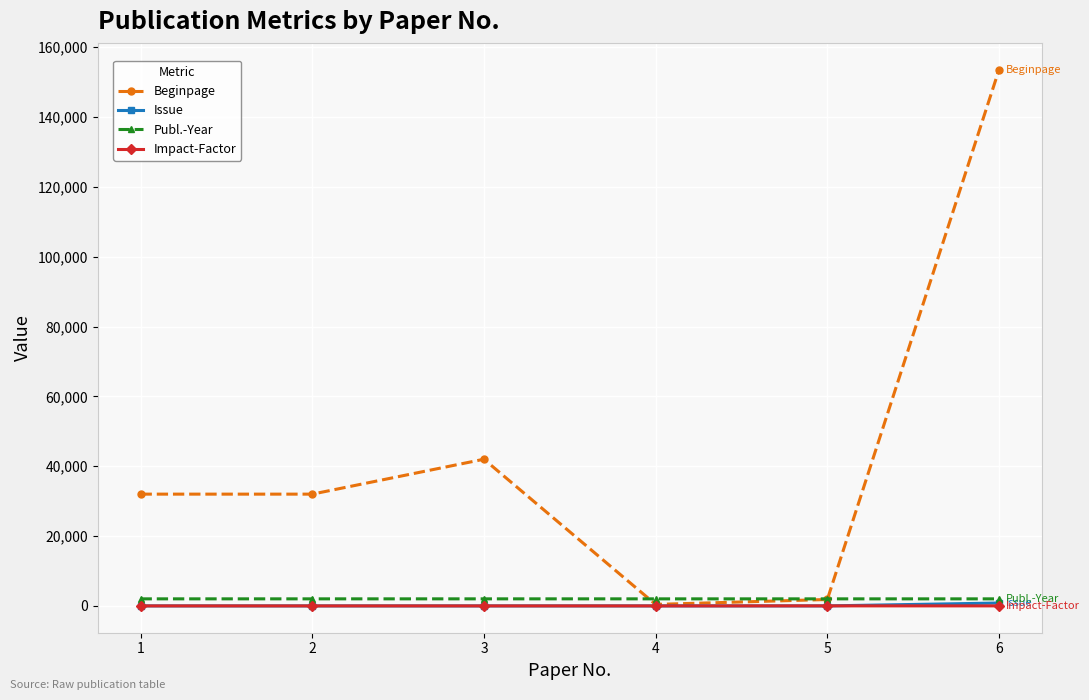

How many categories are shown in the chart?

6